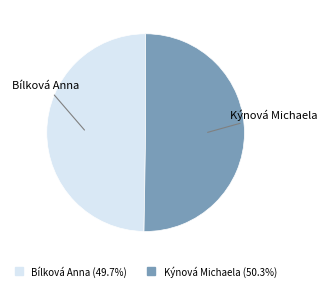

Rank the categories by value from highest to lowest.

Kýnová Michaela, Bílková Anna